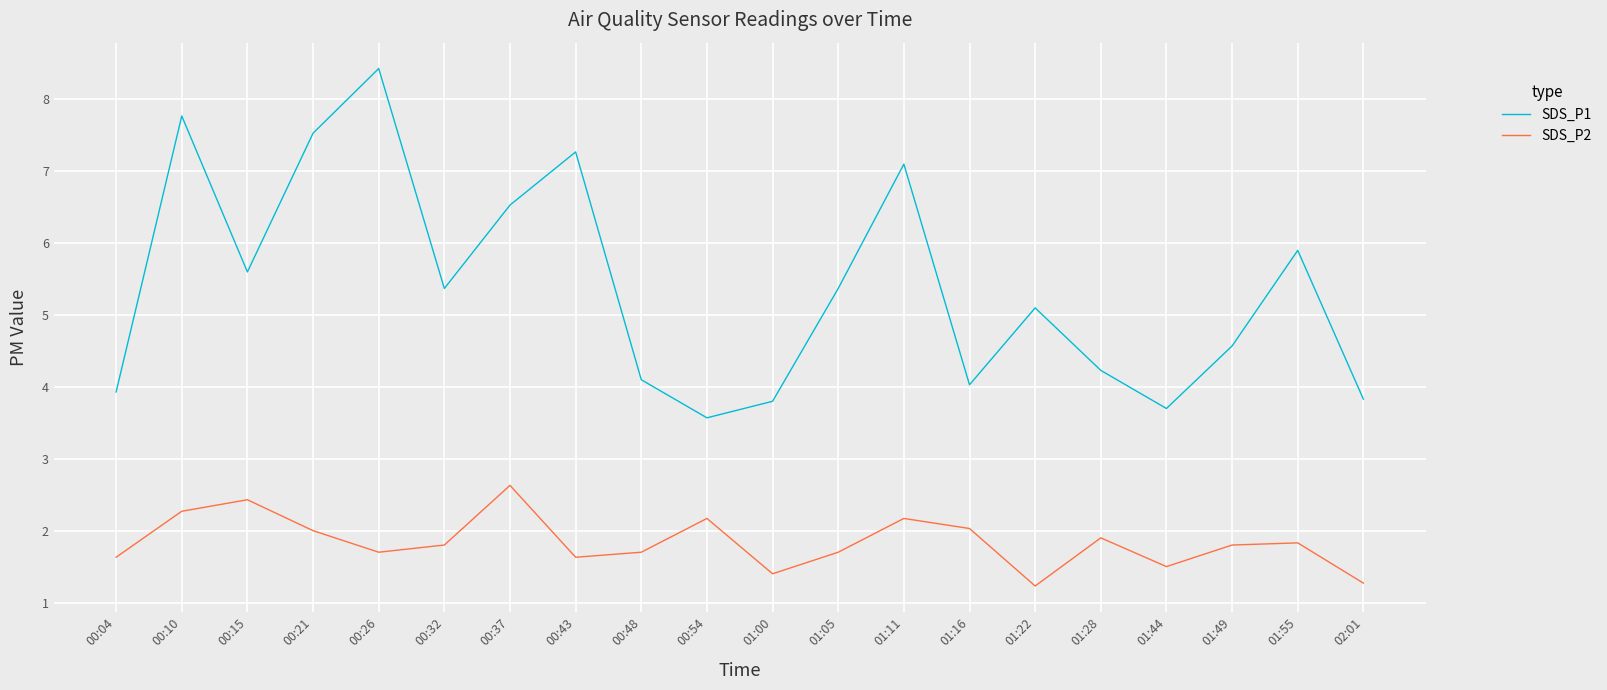

What value does the SDS_P2 series have at 01:16?

2.0